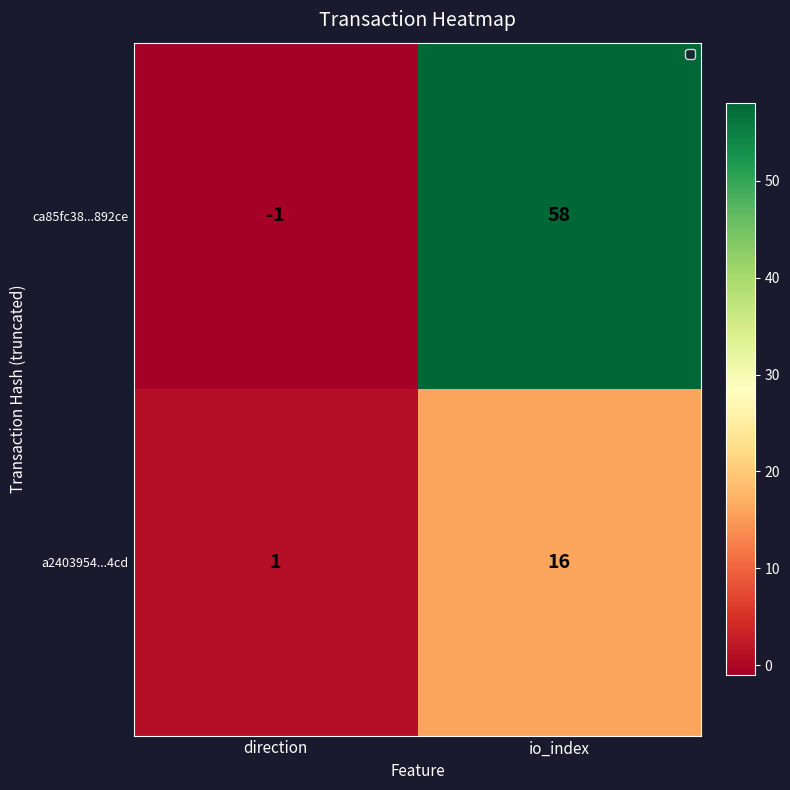

At which category is the sum across all series the highest?

io_index